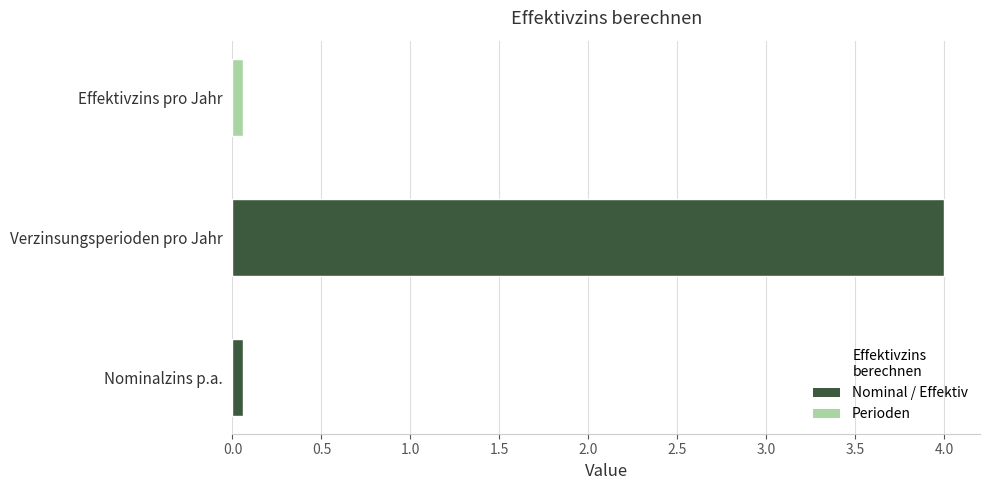

Is it true that the value at Nominalzins p.a. is 0.1?

True